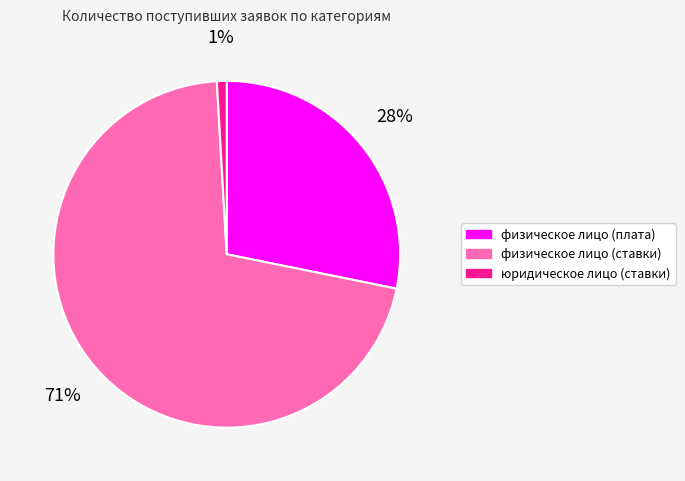

Which category has the smallest portion of the pie?

юридическое лицо (ставки)